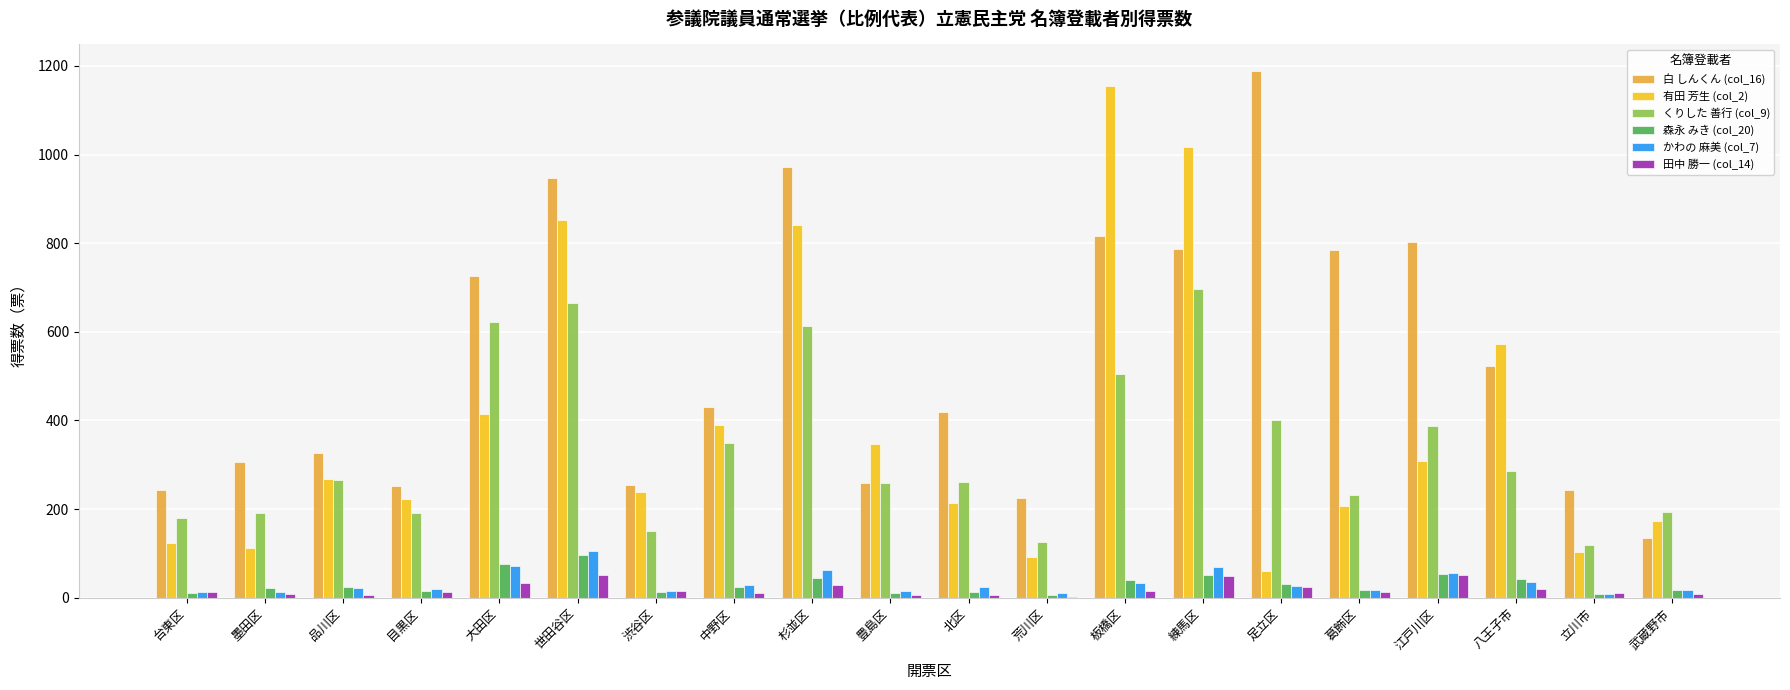

Is the value of 田中 勝一 (col_14) at 豊島区 greater than the value of くりした 善行 (col_9) at 豊島区?

No